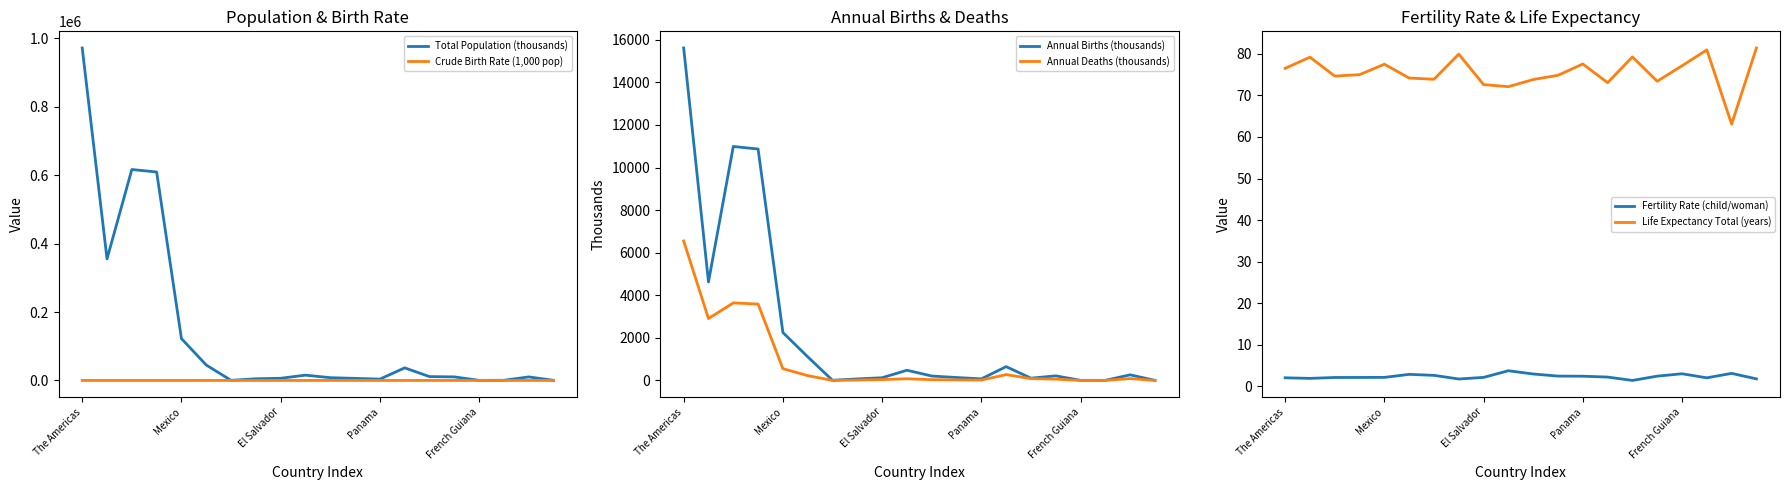

What is the total value across all series at The Americas?

994165.2